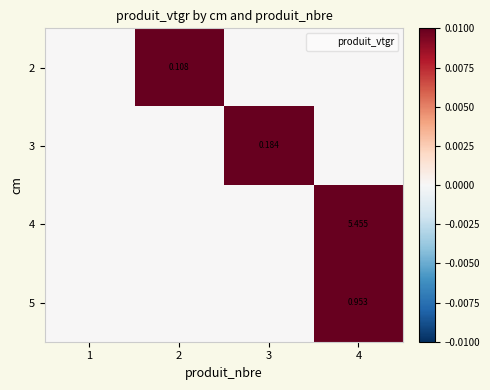

List the labels in order of 3 value, largest first.

3, 1, 2, 4